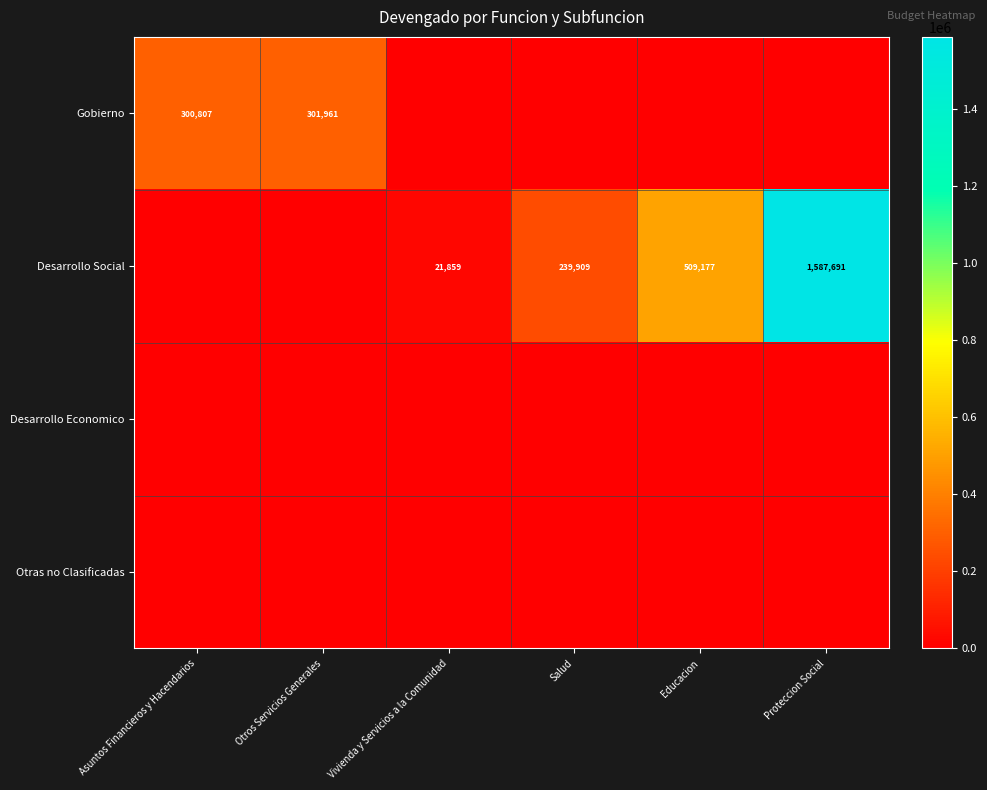

What is the total value across all series at Educacion?

509177.2